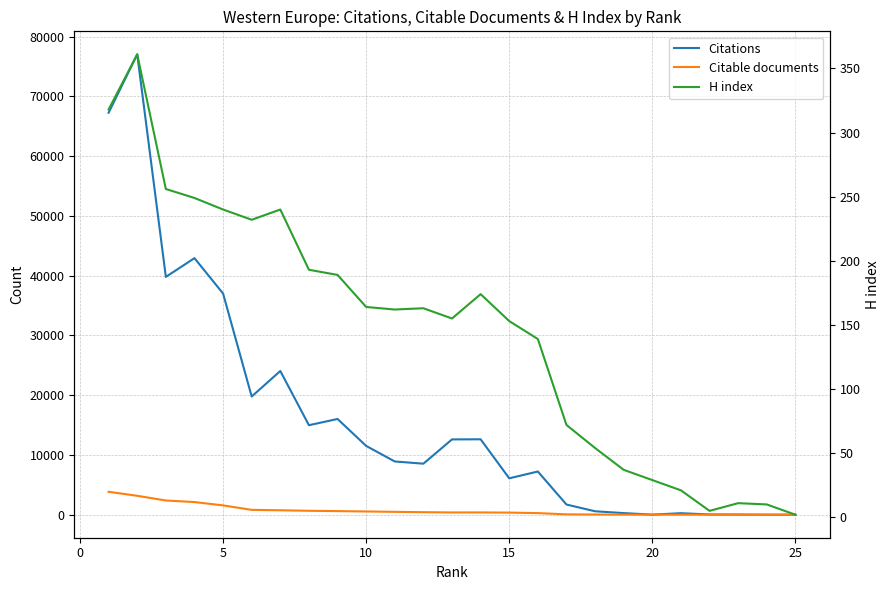

The Citations series shows 44243 at −5. True or false?

False